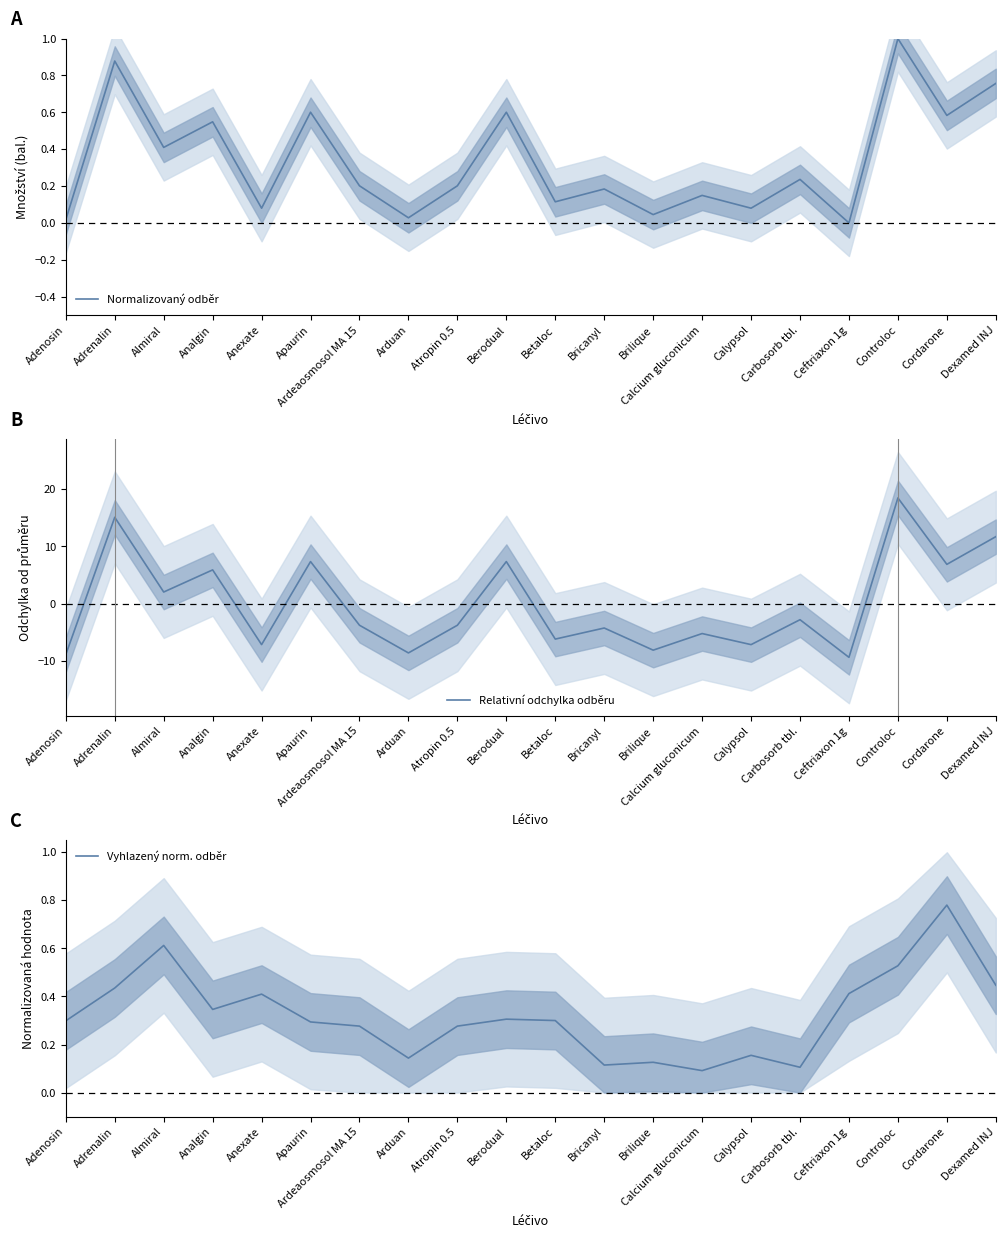

Reading left to right, extract all data points from this chart.

Normalizovaný odběr: Adenosin=0.0	Adrenalin=0.9	Almiral=0.4	Analgin=0.5	Anexate=0.1	Apaurin=0.6	Ardeaosmosol MA 15=0.2	Arduan=0.0	Atropin 0.5=0.2	Berodual=0.6	Betaloc=0.1	Bricanyl=0.2	Brilique=0.0	Calcium gluconicum=0.1	Calypsol=0.1	Carbosorb tbl.=0.2	Ceftriaxon 1g=0.0	Controloc=1.0	Cordarone=0.6	Dexamed INJ=0.8
Relativní odchylka odběru: Adenosin=-8.8	Adrenalin=15.1	Almiral=2.1	Analgin=5.9	Anexate=-7.1	Apaurin=7.4	Ardeaosmosol MA 15=-3.7	Arduan=-8.6	Atropin 0.5=-3.7	Berodual=7.4	Betaloc=-6.1	Bricanyl=-4.2	Brilique=-8.1	Calcium gluconicum=-5.2	Calypsol=-7.1	Carbosorb tbl.=-2.8	Ceftriaxon 1g=-9.3	Controloc=18.4	Cordarone=6.9	Dexamed INJ=11.7
Vyhlazený norm. odběr: Adenosin=0.3	Adrenalin=0.4	Almiral=0.6	Analgin=0.3	Anexate=0.4	Apaurin=0.3	Ardeaosmosol MA 15=0.3	Arduan=0.1	Atropin 0.5=0.3	Berodual=0.3	Betaloc=0.3	Bricanyl=0.1	Brilique=0.1	Calcium gluconicum=0.1	Calypsol=0.2	Carbosorb tbl.=0.1	Ceftriaxon 1g=0.4	Controloc=0.5	Cordarone=0.8	Dexamed INJ=0.4